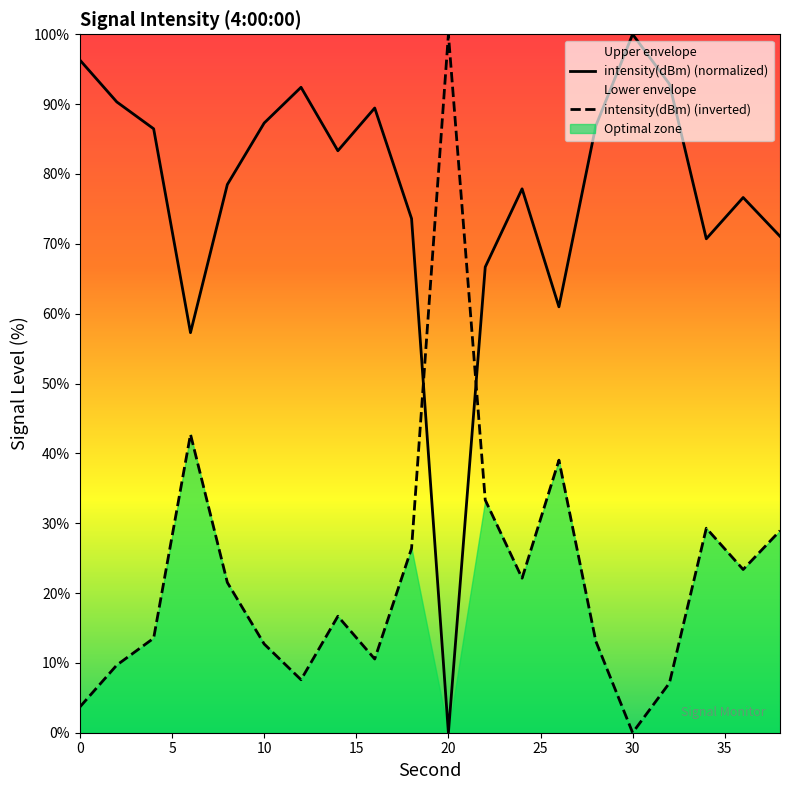

How many lines are shown in the chart?

2